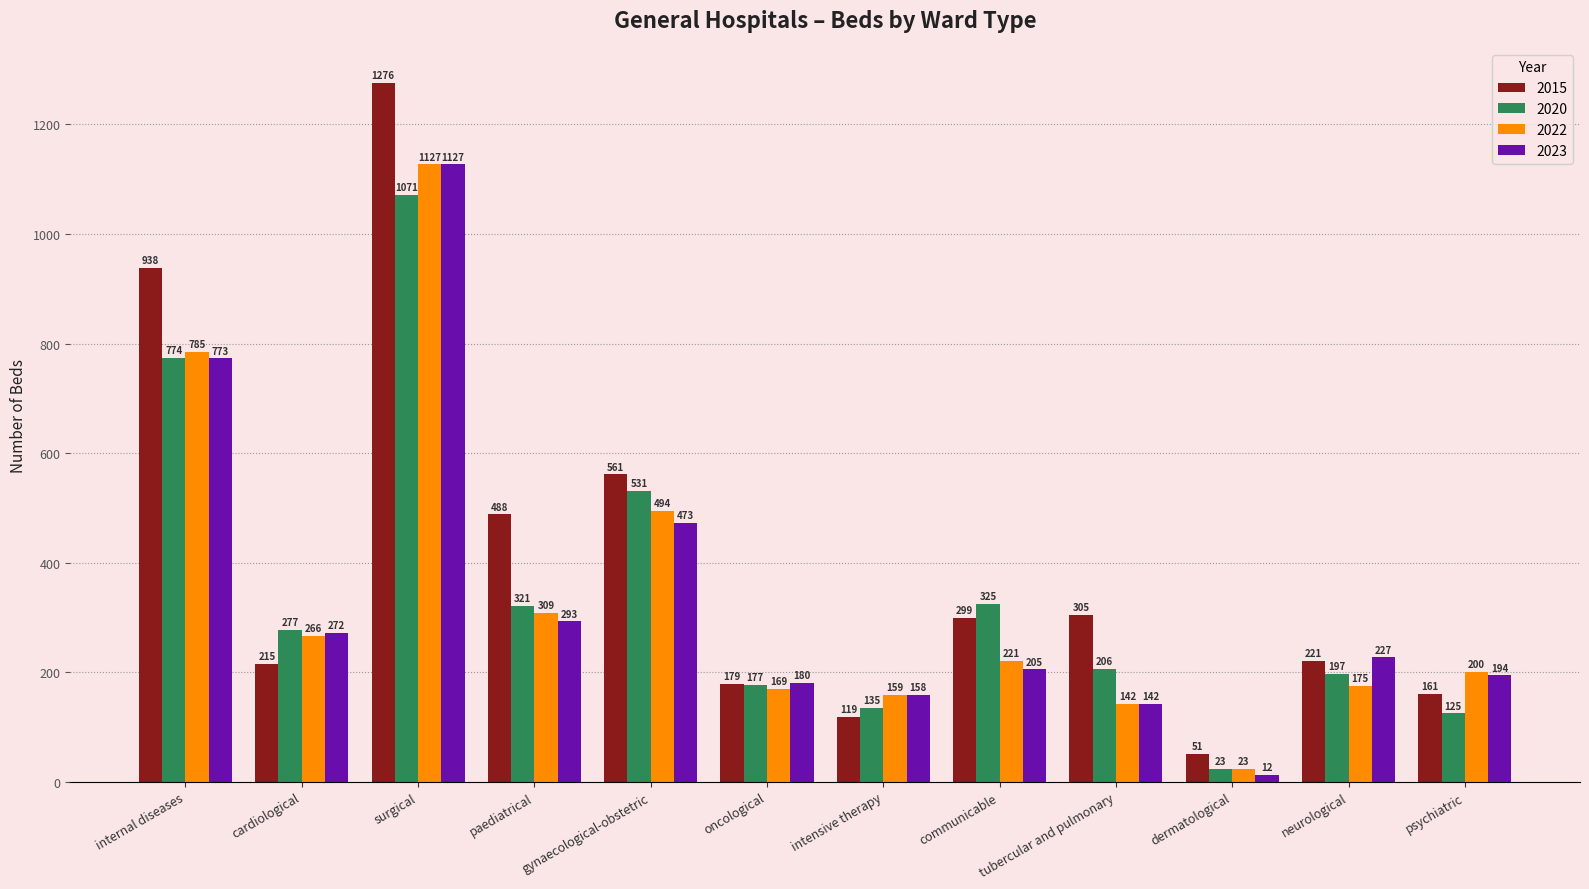

What are all the series names shown in the legend?

2015, 2020, 2022, 2023